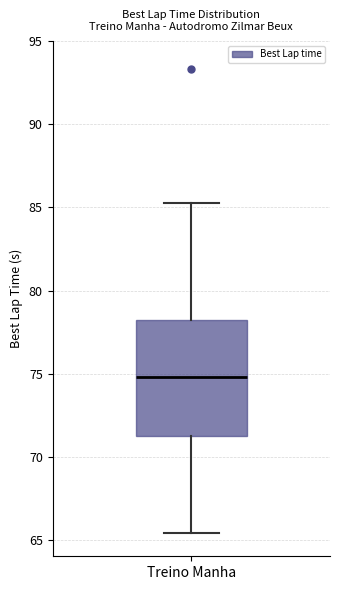

Where does the upper whisker of the box for Treino Manha end on the y-axis? The values are not printed on the chart, so give them approximately, as read against the axis.

85.0